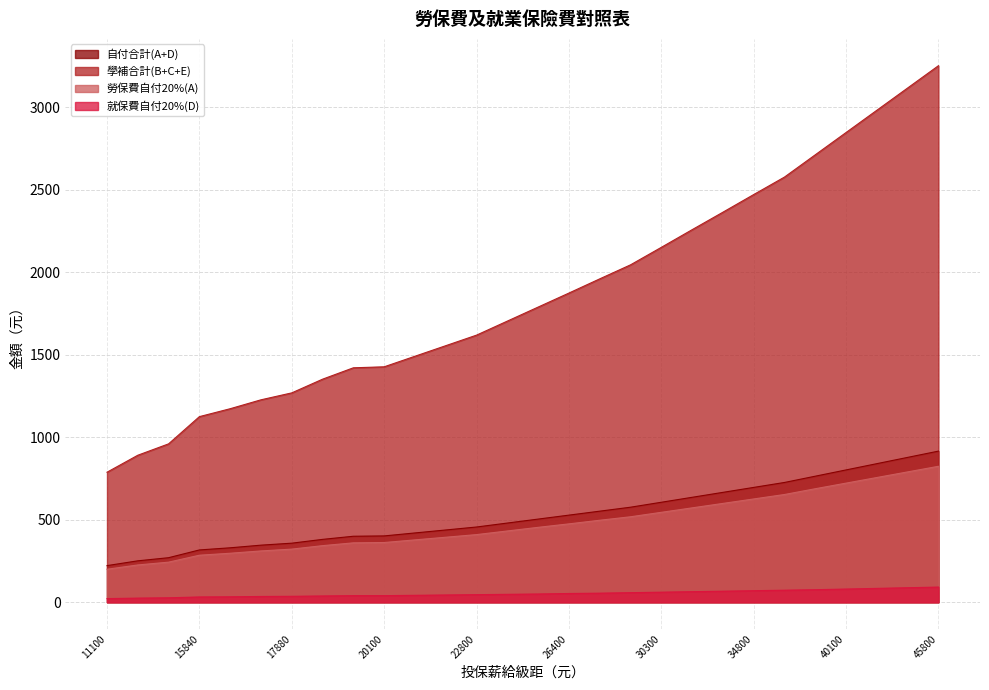

What is the value of the 投保薪給(算保費) point at the 24th from the left?

764